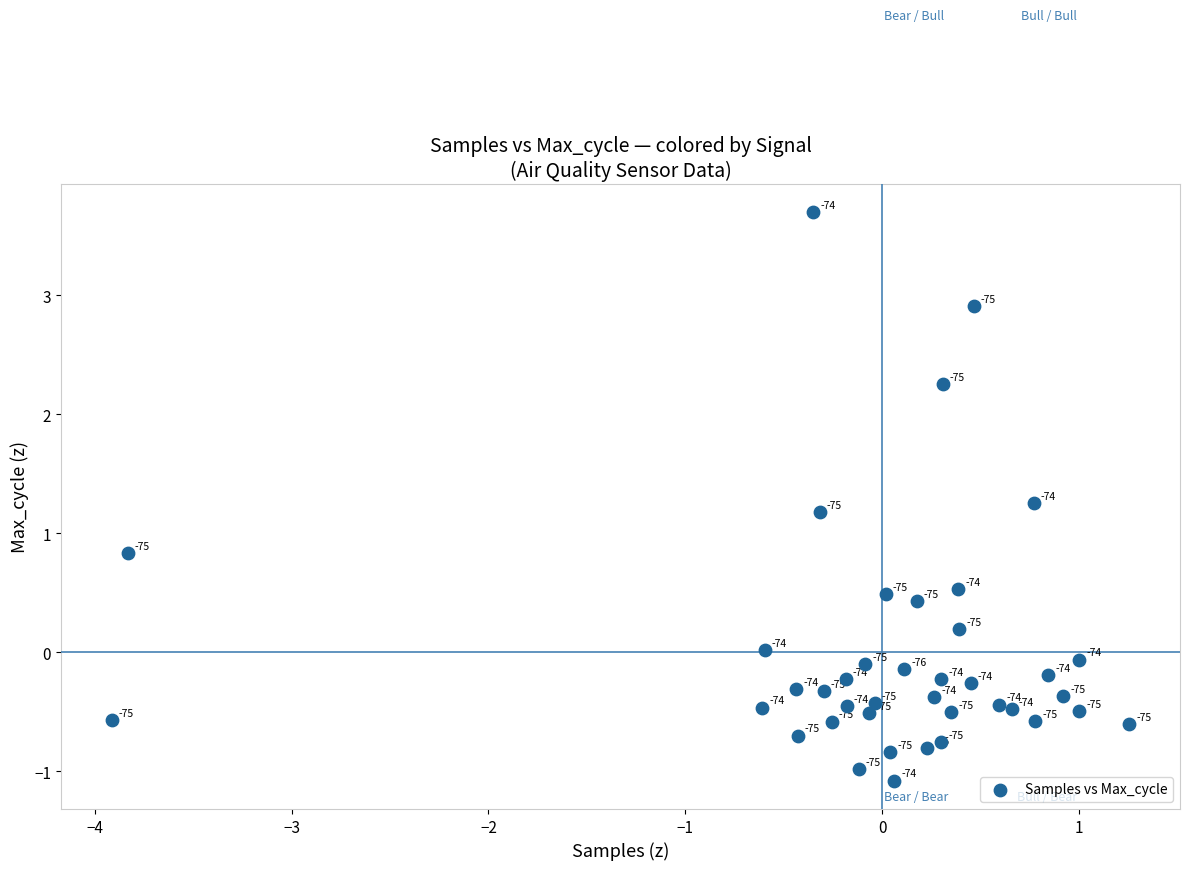

What Y value in the scatter plot is closest to 1?

0.8